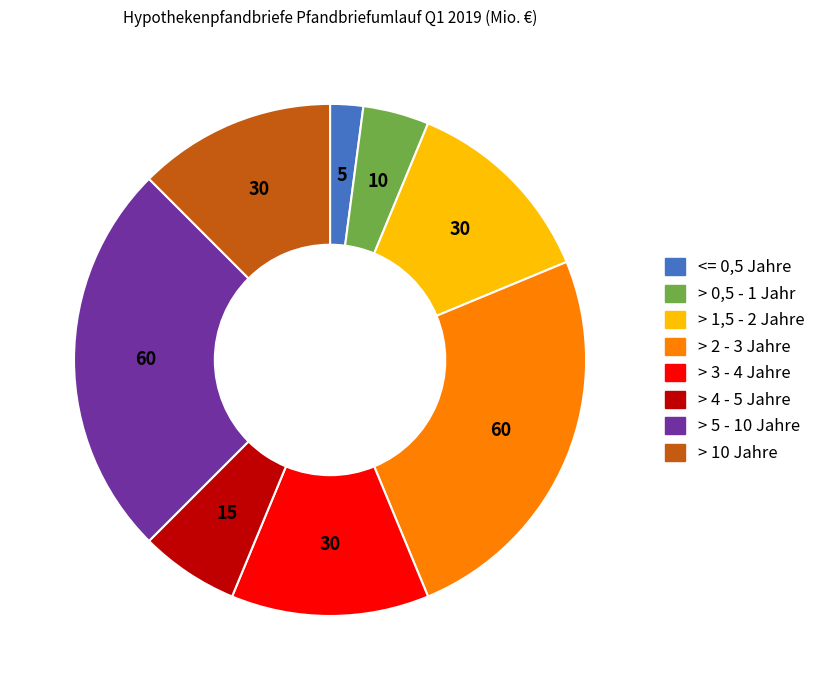

Is there a majority slice in this chart?

No